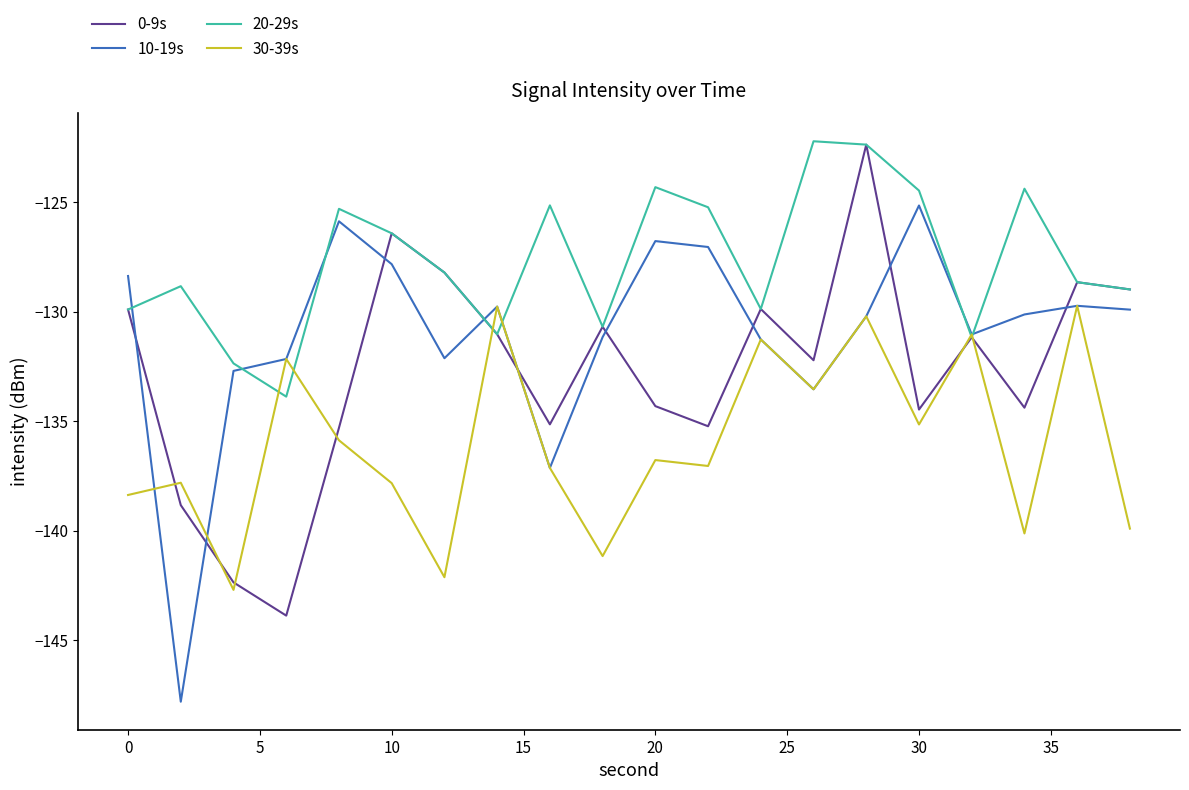

List the series in order of their overall mean, highest first.

20-29s, 10-19s, 0-9s, 30-39s